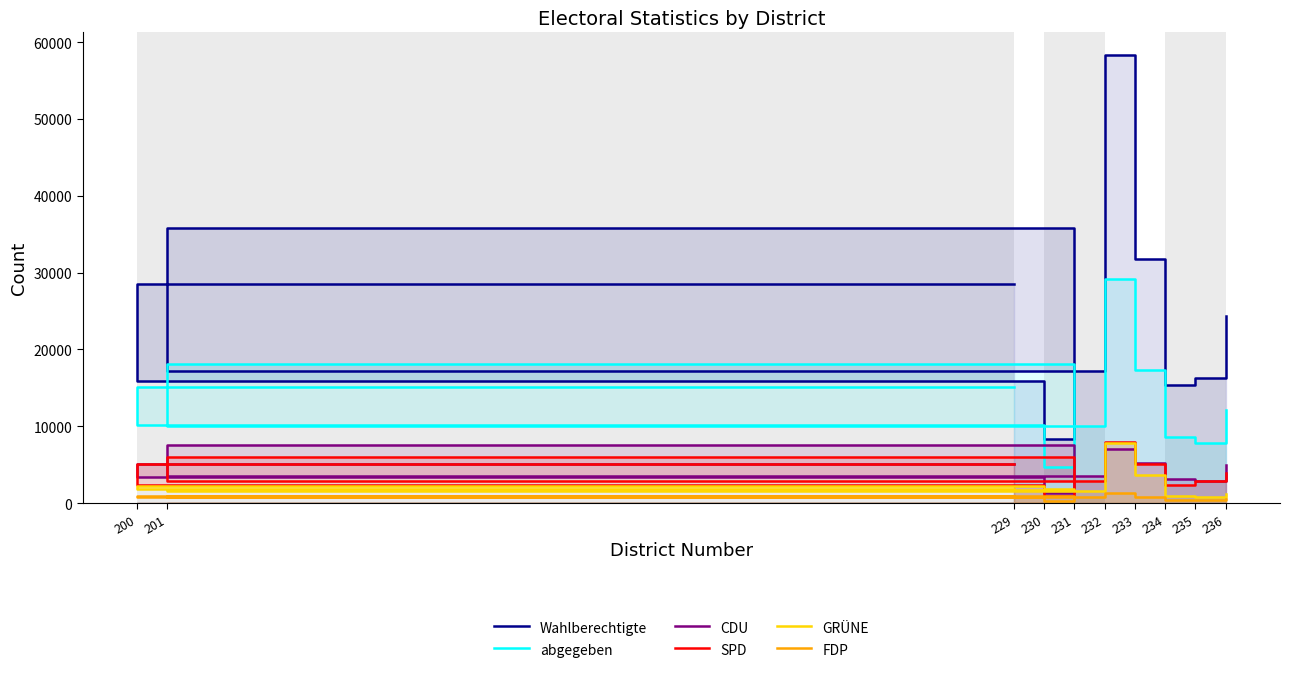

How many values in the GRÜNE series are below 1827?

5